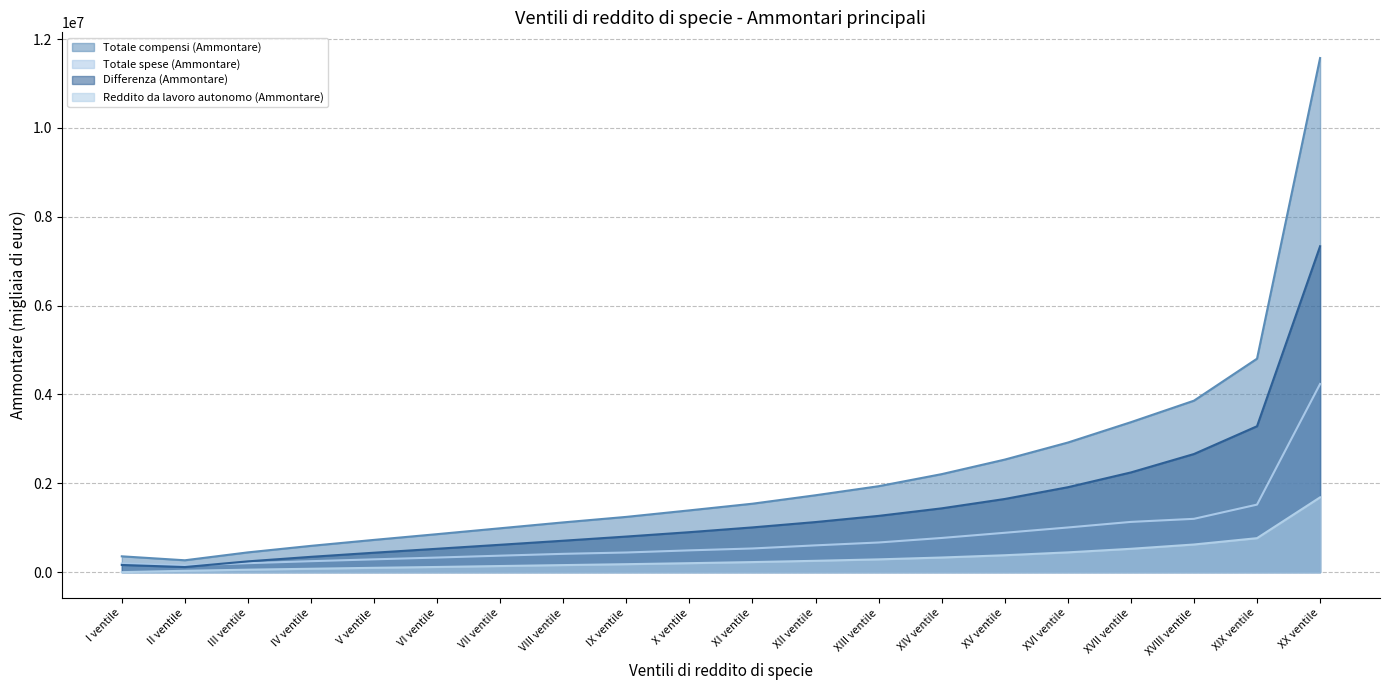

Which series changed the most between X ventile and XIV ventile?

Totale compensi (Ammontare)